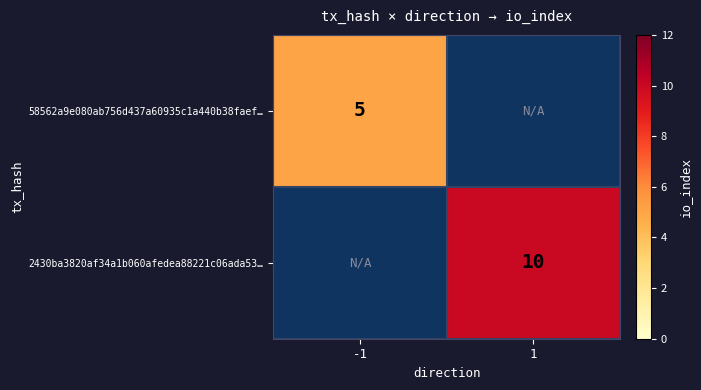

The value of 58562a9e080ab756d437a60935c1a440b38faef… at -1 is 5. True or false?

True